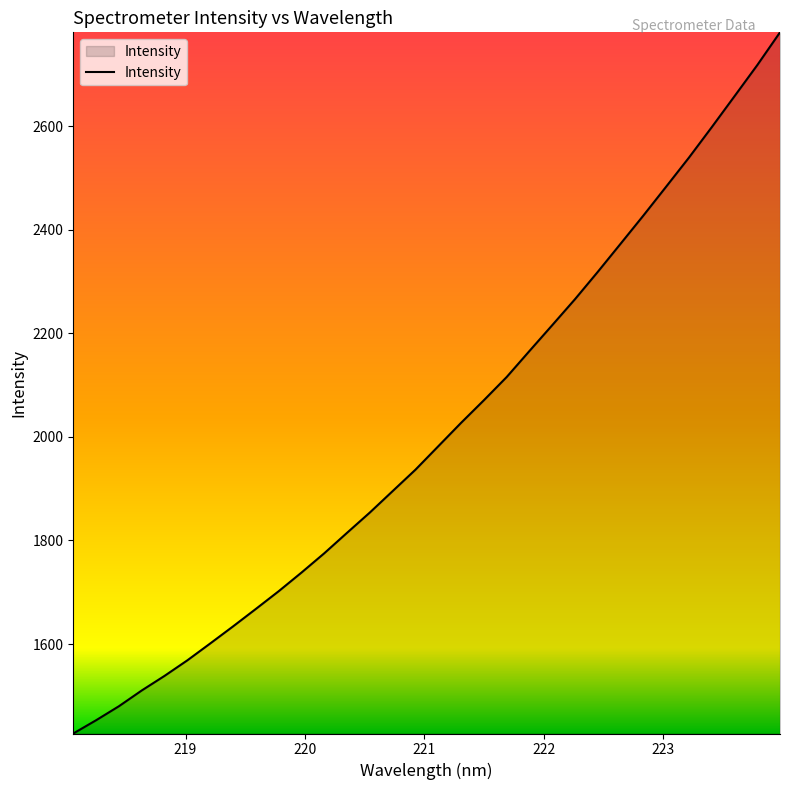

What is the minimum value shown in the chart?

1427.3